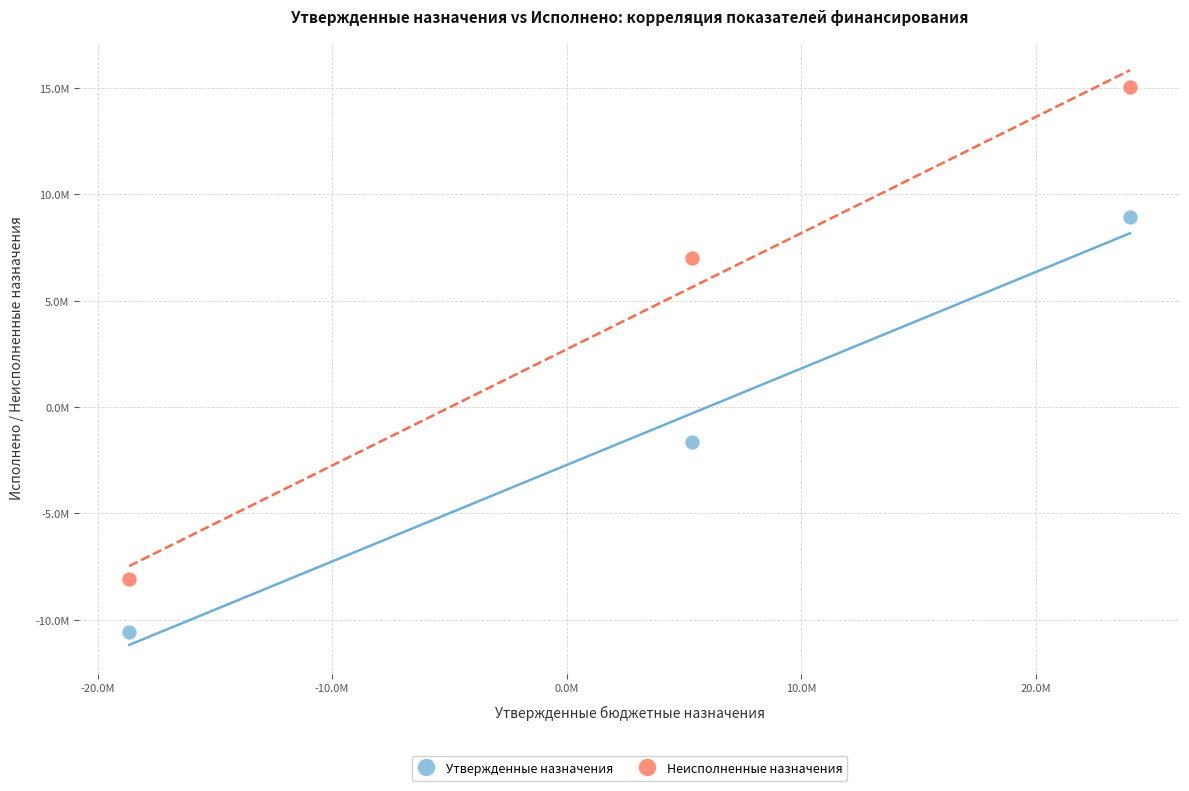

Which series reaches the minimum Y coordinate?

Утвержденные назначения